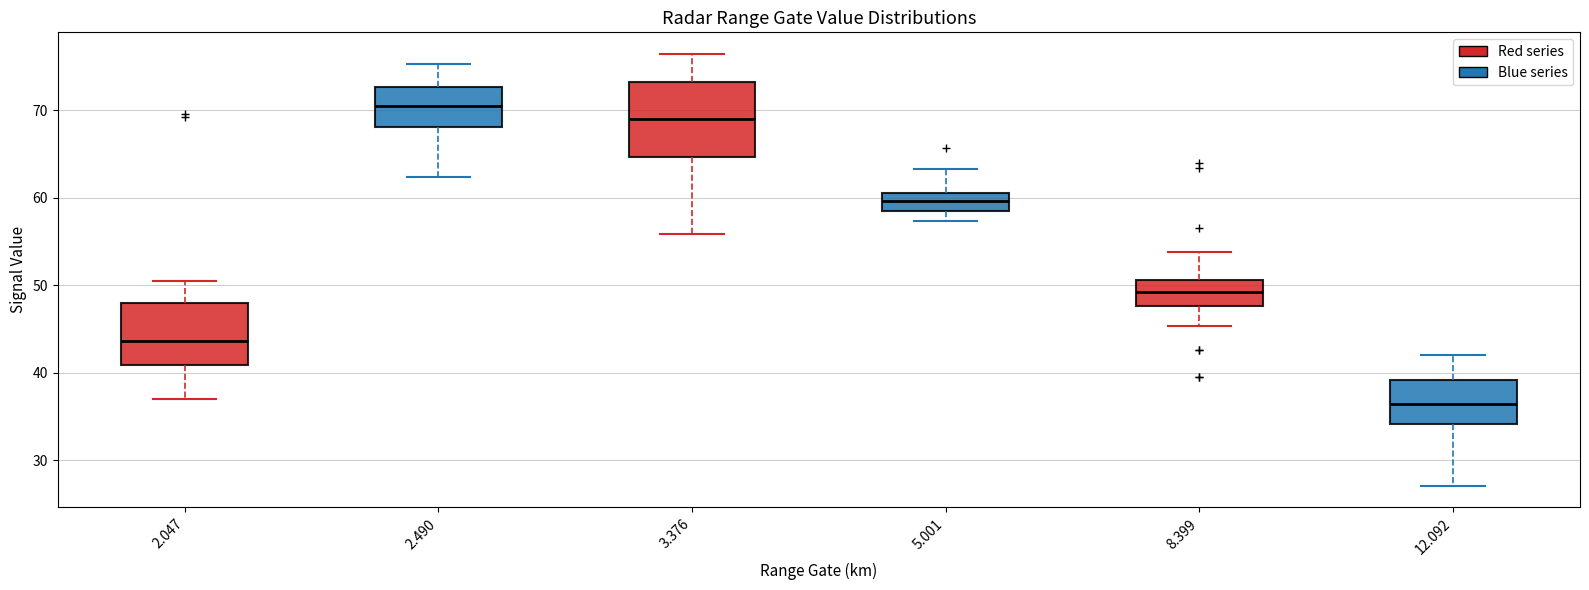

Reading left to right, read every box against the y-axis: the position of its median line, the range the box covers, and the ends of its whiskers. The values are not printed on the chart, so give them approximately, as read against the axis.

2.047: median 44, box 41 to 48, whiskers 37 to 51
2.490: median 70, box 68 to 73, whiskers 62 to 75
3.376: median 69, box 65 to 73, whiskers 56 to 76
5.001: median 60, box 59 to 61, whiskers 57 to 63
8.399: median 49, box 48 to 51, whiskers 45 to 54
12.092: median 36, box 34 to 39, whiskers 27 to 42